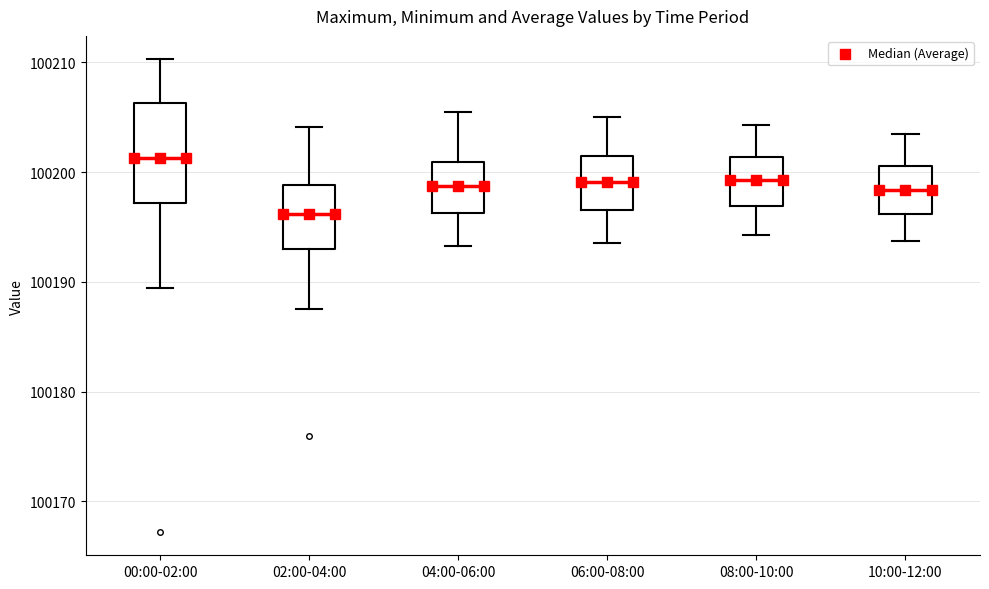

Reading left to right, transcribe this box plot: for each box, give where its median line is, the range the box spans, and where its two whiskers end, as read against the y-axis. The values are not printed on the chart, so give them approximately, as read against the axis.

00:00-02:00: median 100201, box 100197 to 100206, whiskers 100189 to 100210
02:00-04:00: median 100196, box 100193 to 100199, whiskers 100188 to 100204
04:00-06:00: median 100199, box 100196 to 100201, whiskers 100193 to 100206
06:00-08:00: median 100199, box 100197 to 100202, whiskers 100194 to 100205
08:00-10:00: median 100199, box 100197 to 100201, whiskers 100194 to 100204
10:00-12:00: median 100198, box 100196 to 100201, whiskers 100194 to 100204